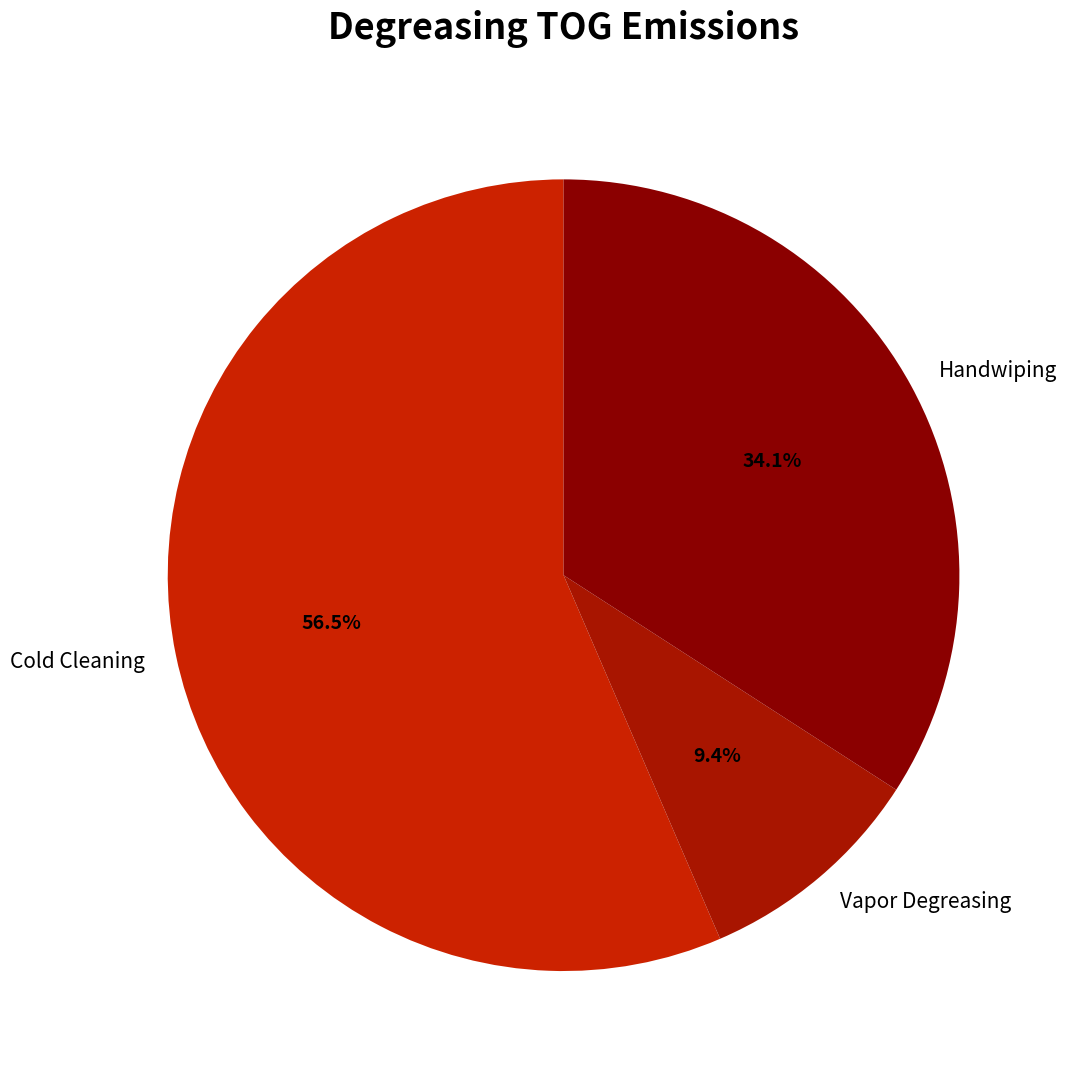

Between Cold Cleaning and Handwiping, which is larger?

Cold Cleaning